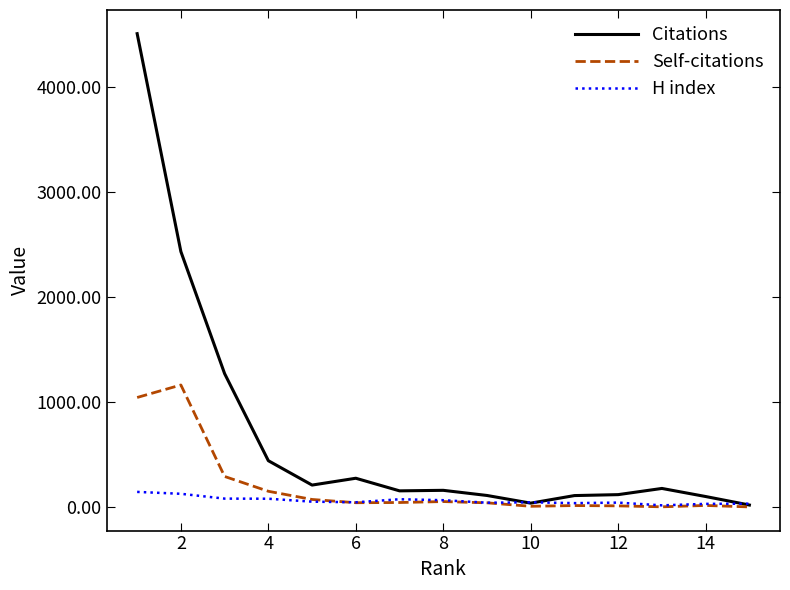

What is the smallest value displayed?

1